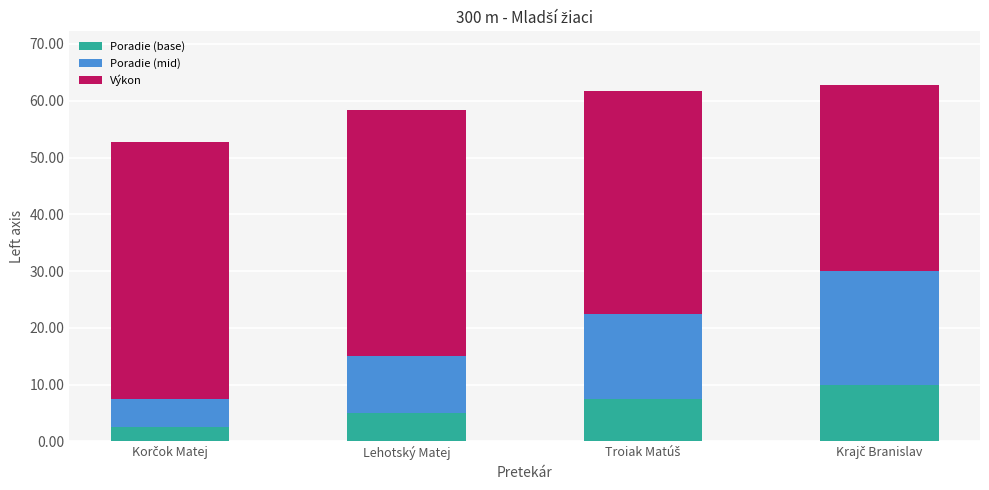

The Poradie (base) series shows 5.0 at Lehotský Matej. True or false?

True